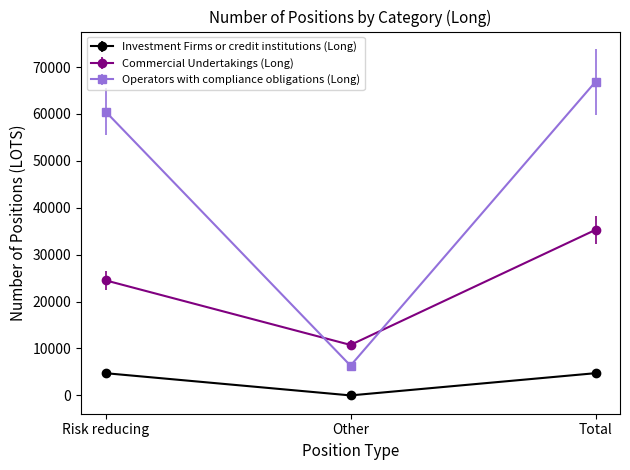

The Investment Firms or credit institutions (Long) series shows 4739 at Risk reducing. True or false?

True